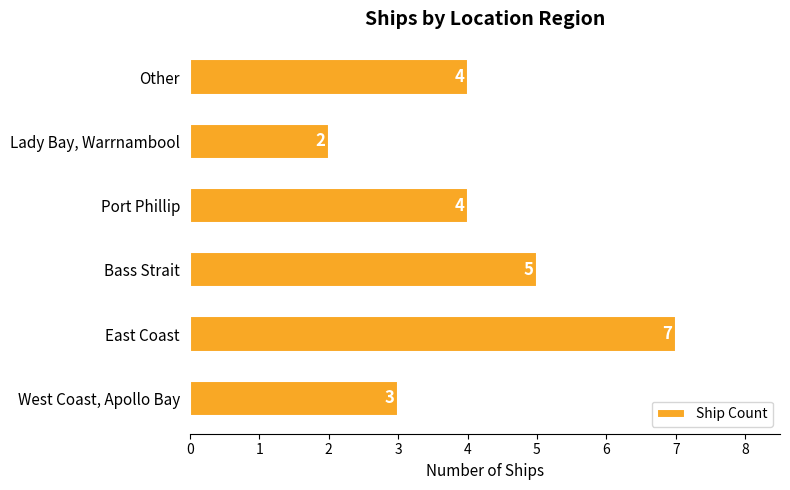

Reading bottom to top, what are all the values shown in this chart?

3	7	5	4	2	4